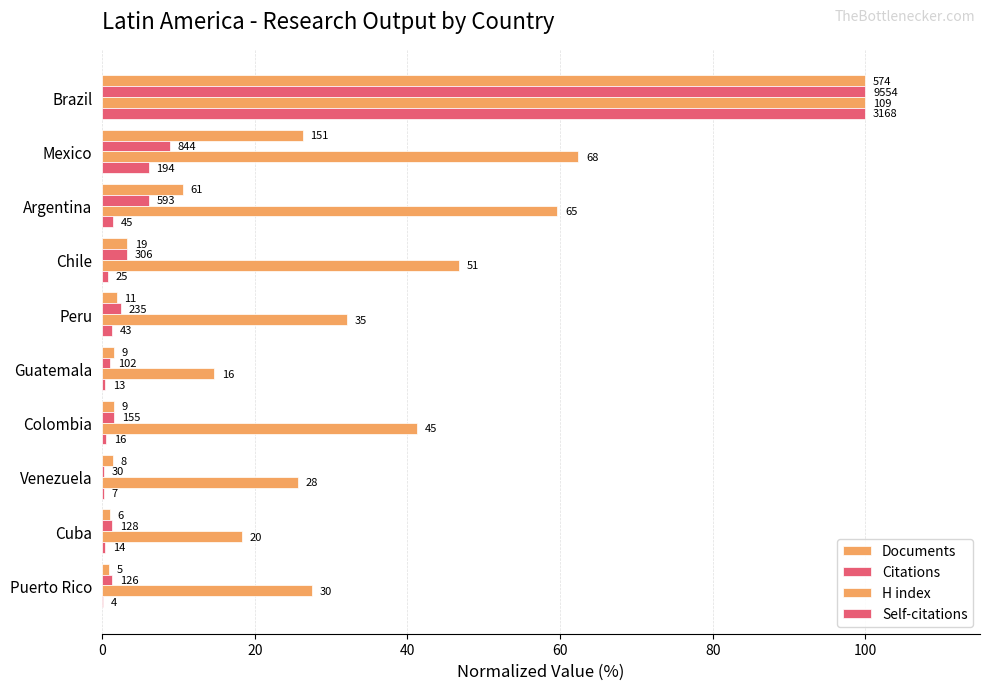

What is the difference between the maximum and minimum values in the Self-citations series?

99.9